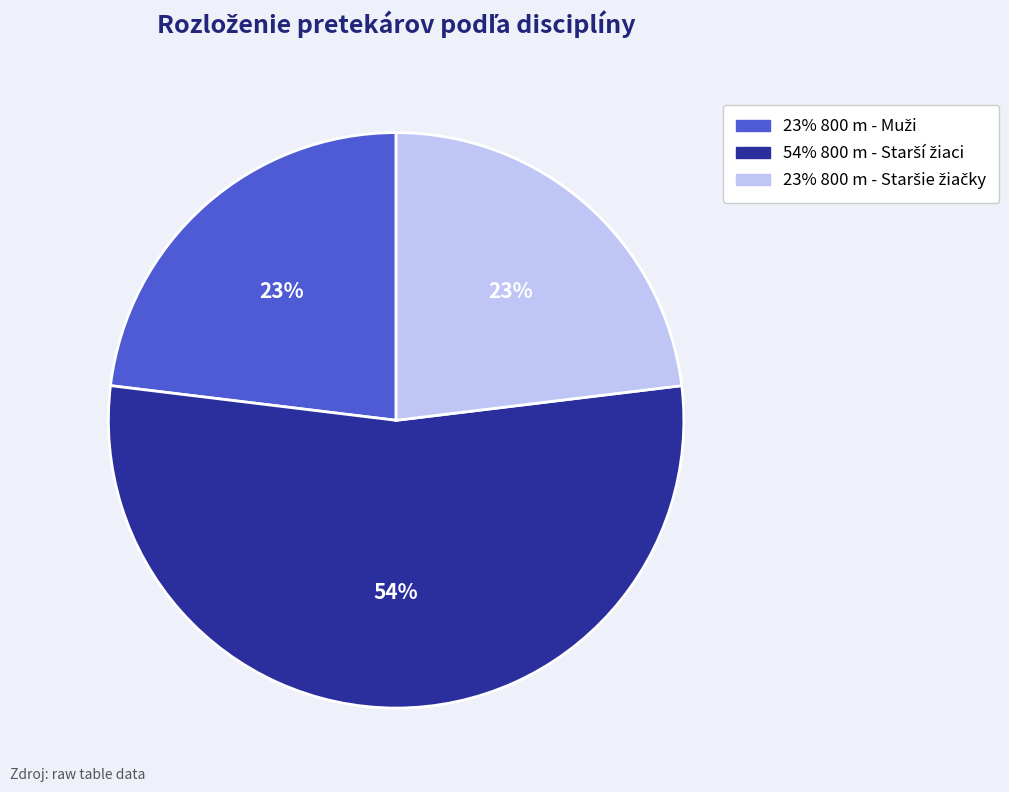

To the nearest percent, what is the difference between the largest and smallest slice percentages?

31%